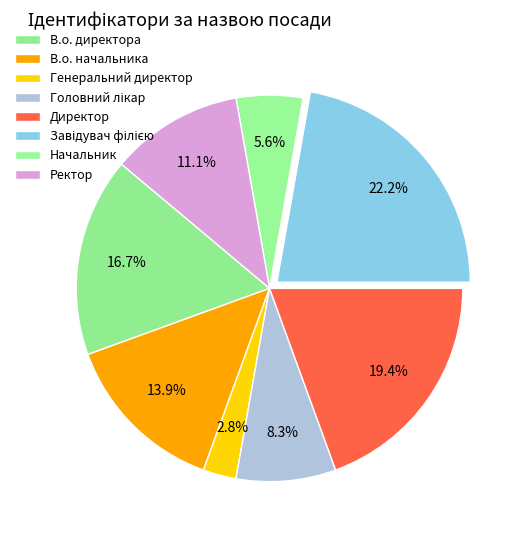

How many segments does this pie chart have?

8